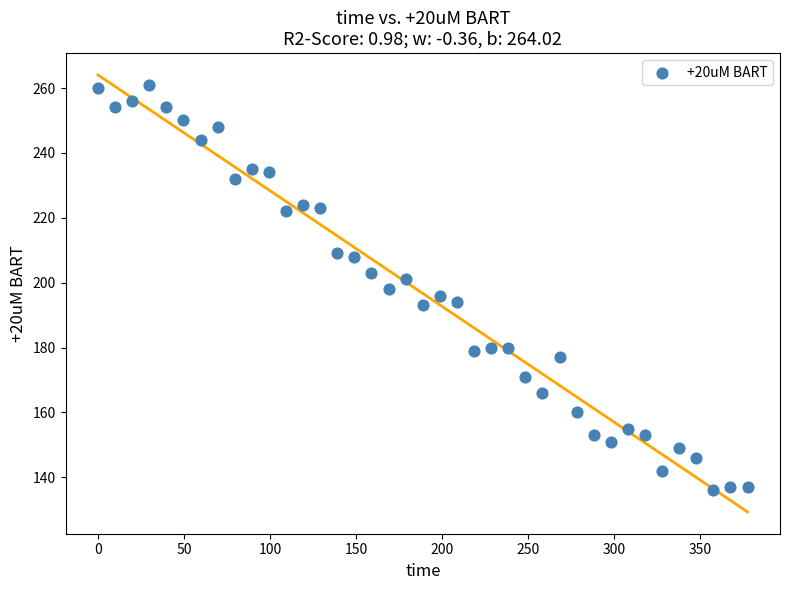

What is the range of Y values (max minus min)?

125